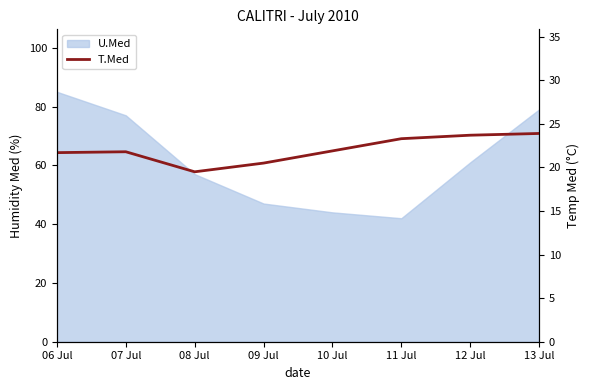

Is it true that the value at 08 Jul is 19.5?

True